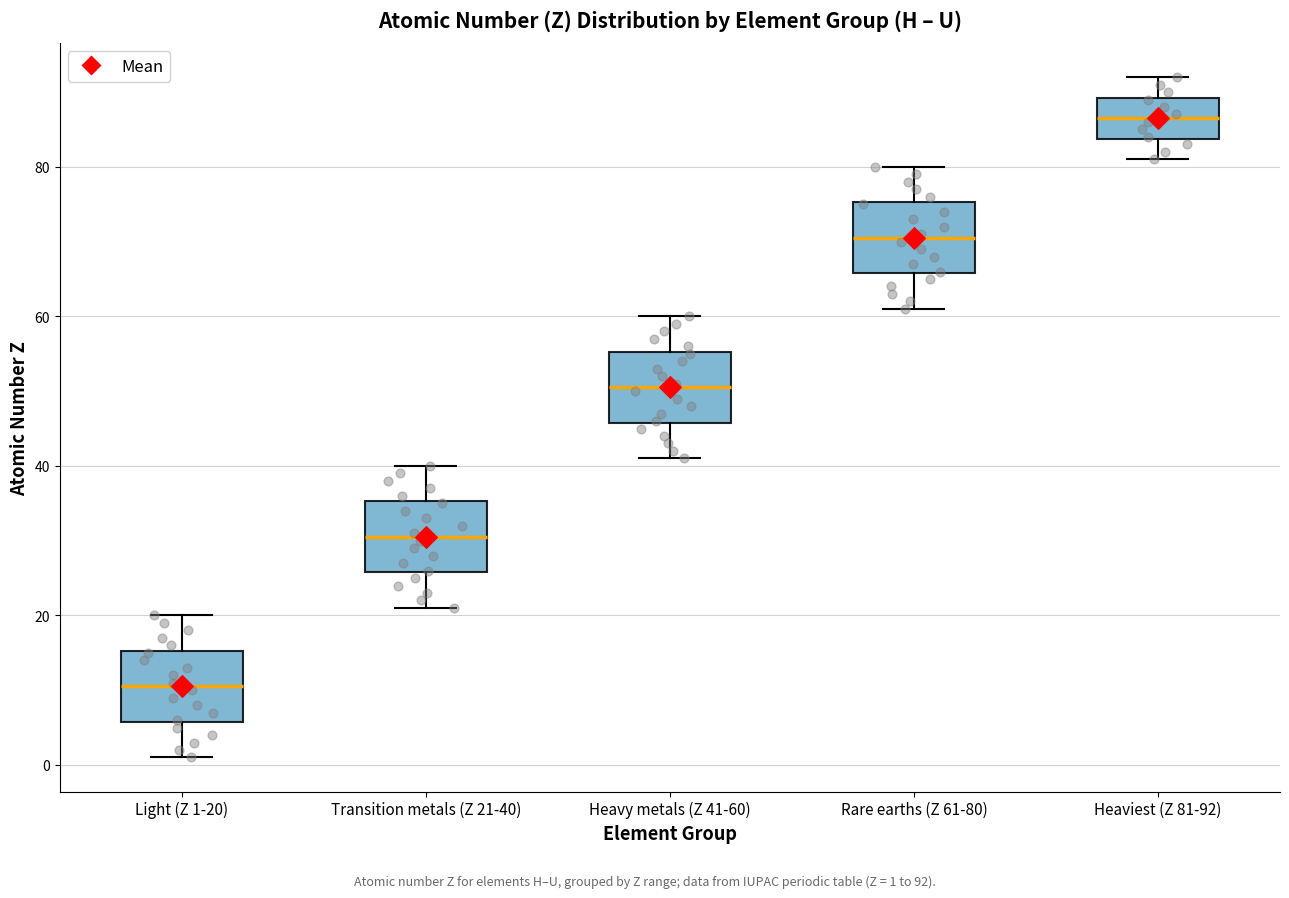

Where does the upper whisker of the box for Rare earths (Z 61-80) end on the y-axis? The values are not printed on the chart, so give them approximately, as read against the axis.

80